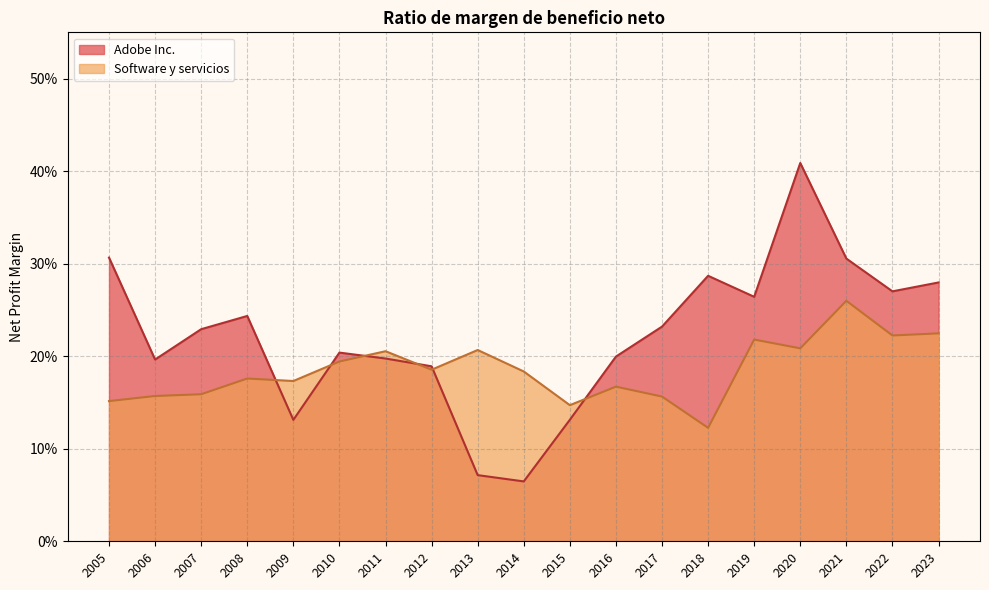

Reading right to left, transcribe all the data shown in this chart.

Adobe Inc.: 2005=0.3	2006=0.2	2007=0.2	2008=0.2	2009=0.1	2010=0.2	2011=0.2	2012=0.2	2013=0.1	2014=0.1	2015=0.1	2016=0.2	2017=0.2	2018=0.3	2019=0.3	2020=0.4	2021=0.3	2022=0.3	2023=0.3
Software y servicios: 2005=0.2	2006=0.2	2007=0.2	2008=0.2	2009=0.2	2010=0.2	2011=0.2	2012=0.2	2013=0.2	2014=0.2	2015=0.1	2016=0.2	2017=0.2	2018=0.1	2019=0.2	2020=0.2	2021=0.3	2022=0.2	2023=0.2